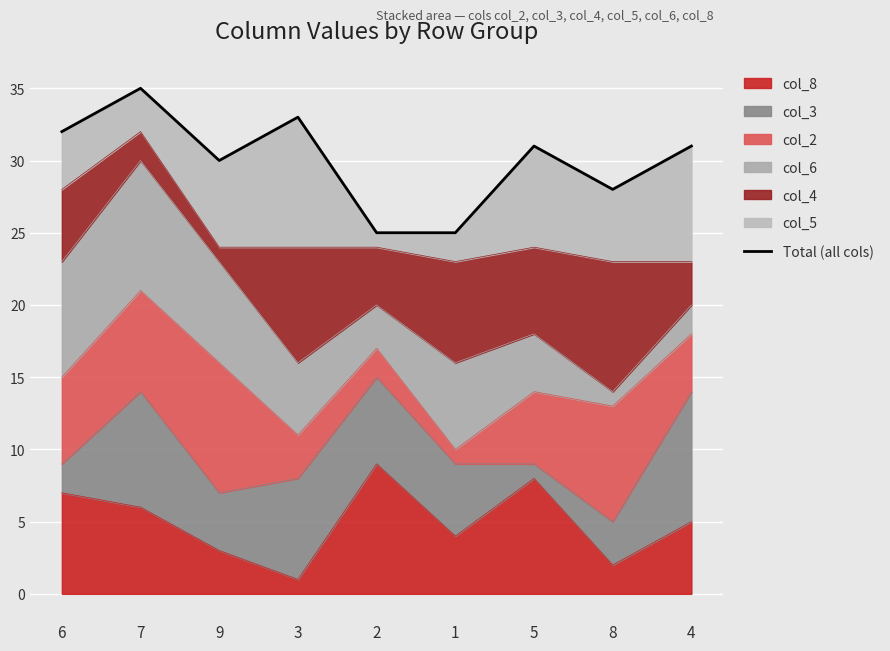

What is the label of the 8th point from the left?

8